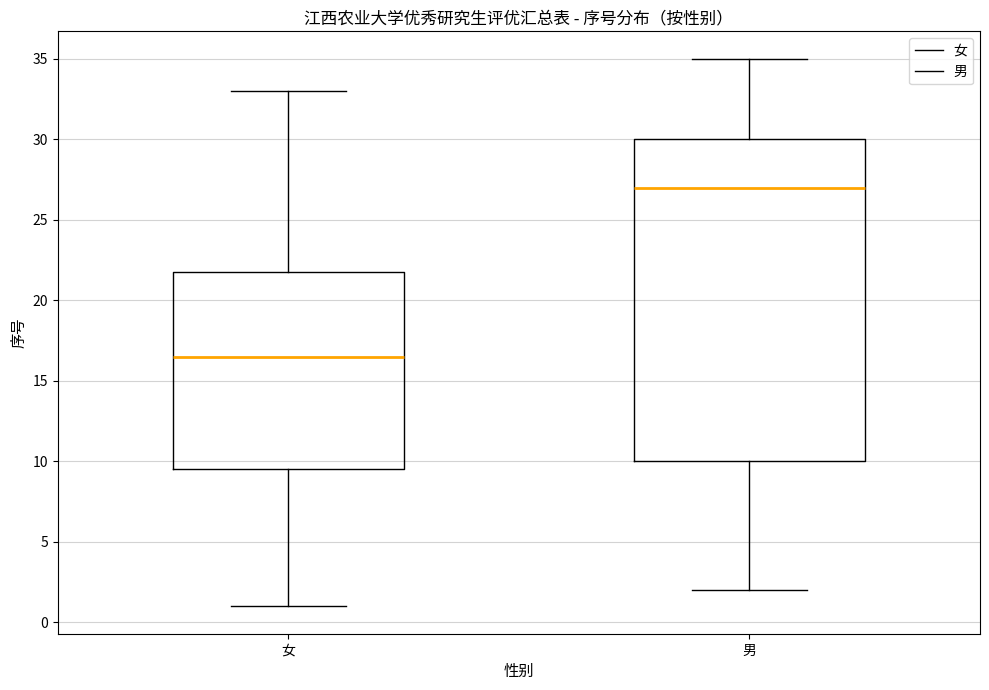

Reading left to right, read every box against the y-axis: the position of its median line, the range the box covers, and the ends of its whiskers. The values are not printed on the chart, so give them approximately, as read against the axis.

女: median 16.5, box 9.5 to 22.0, whiskers 1.0 to 33.0
男: median 27.0, box 10.0 to 30.0, whiskers 2.0 to 35.0